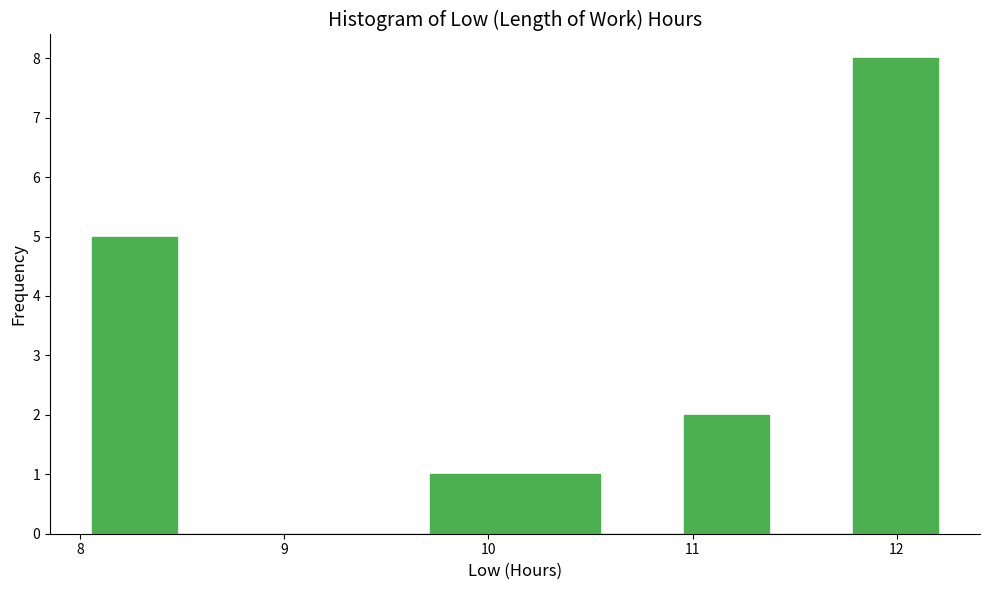

Reading left to right, transcribe this chart: for each bar, give the range it covers on the x-axis and its height. Neither the bar edges nor the heights are printed on the chart, so give them approximately, as read against the axes.

8.1 to 8.5: 5
8.5 to 8.9: 0
8.9 to 9.3: 0
9.3 to 9.7: 0
9.7 to 10.1: 1
10.1 to 10.5: 1
10.5 to 11.0: 0
11.0 to 11.4: 2
11.4 to 11.8: 0
11.8 to 12.2: 8